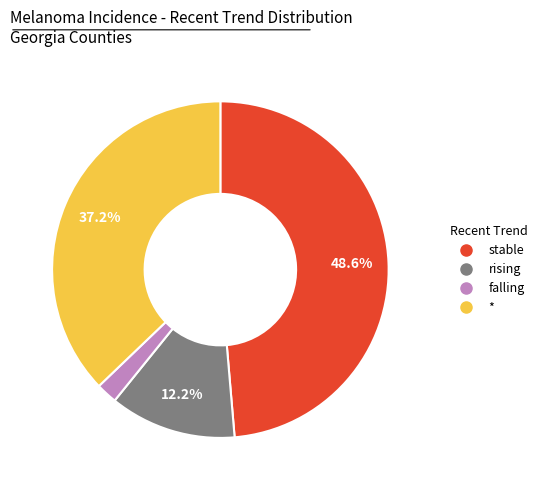

Which has a higher value, stable or *?

stable